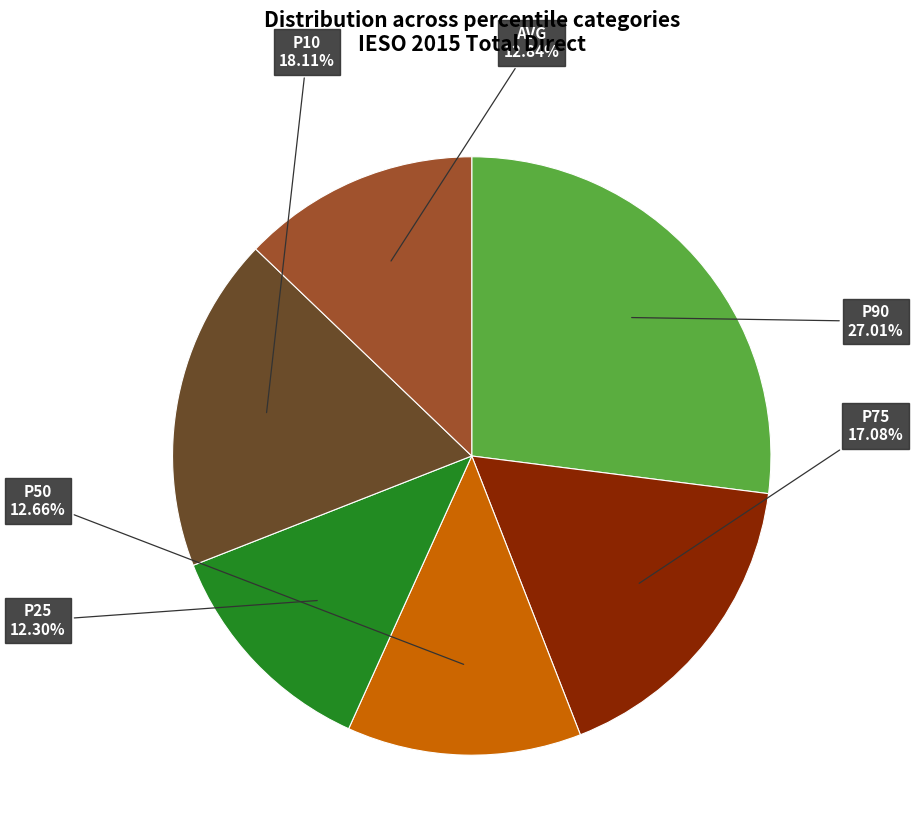

To the nearest percent, what is the average slice percentage?

17%